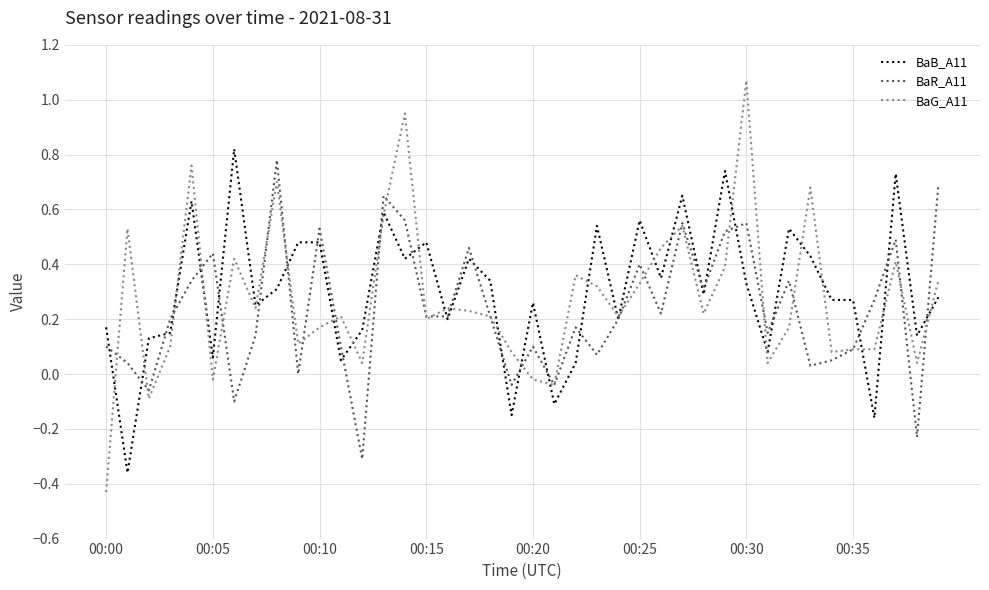

Which series has the widest spread of values?

BaG_A11